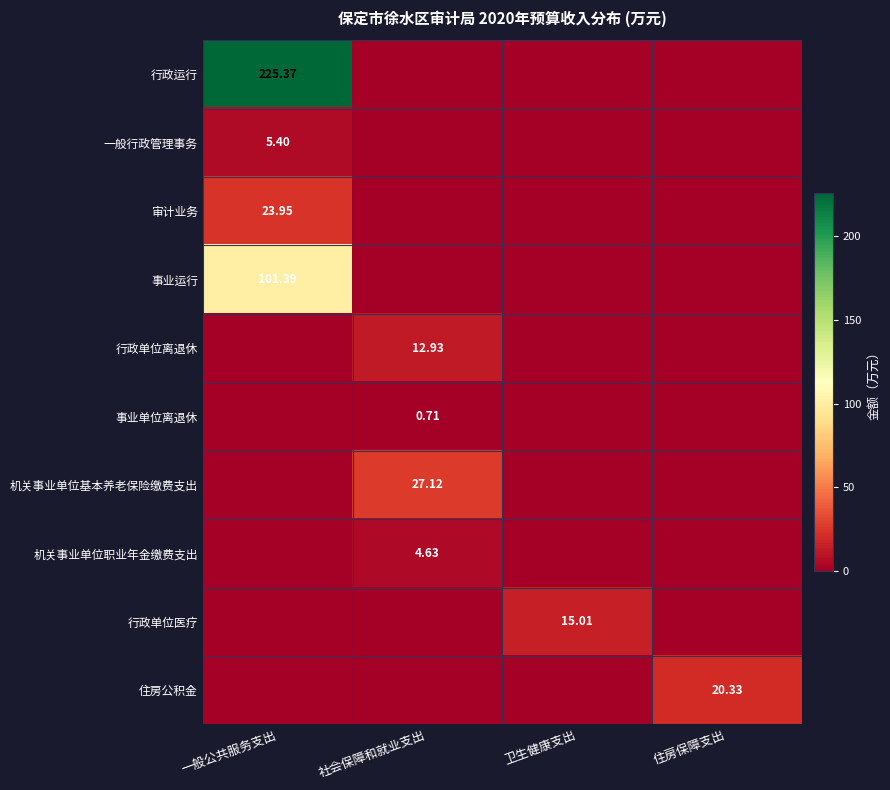

Is the value of 住房公积金 at 一般公共服务支出 greater than the value of 事业运行 at 社会保障和就业支出?

No